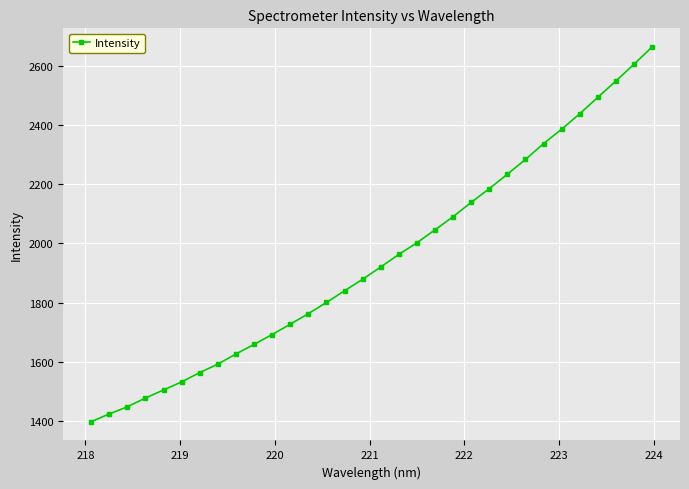

What is the value of the 1st point from the left?

1396.6